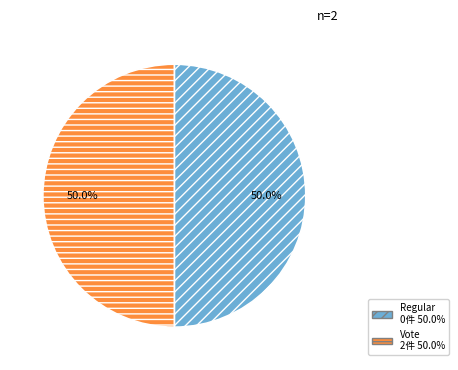

Approximately how many times larger is the value at Vote compared to Regular?

1.0